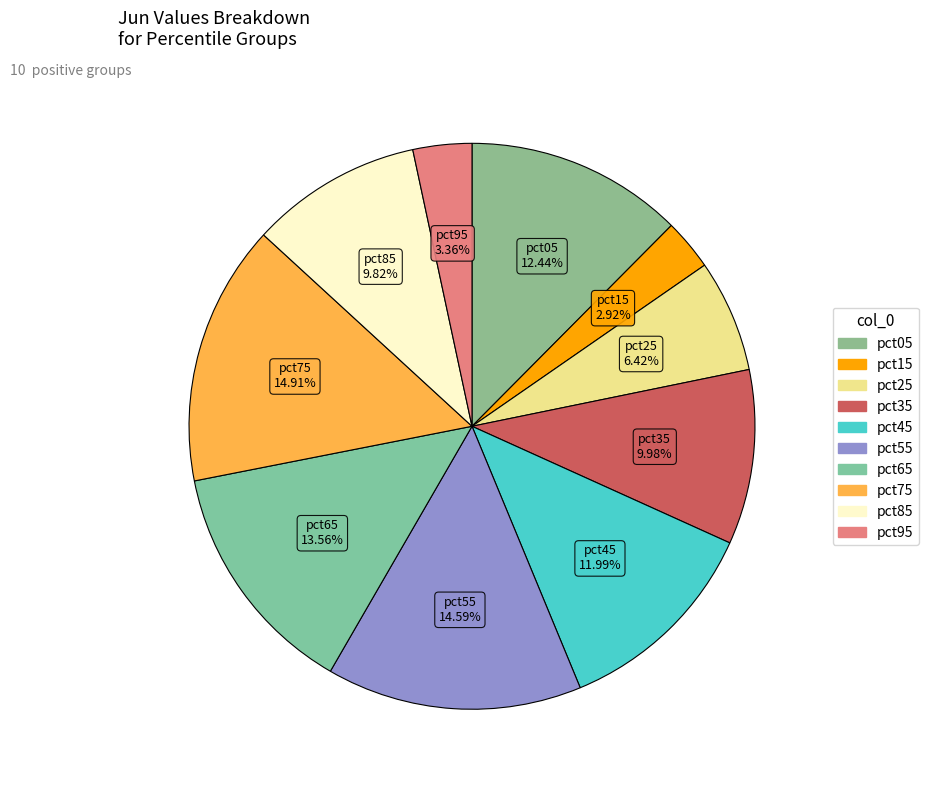

How much of the chart is everything except pct05?

87.6%